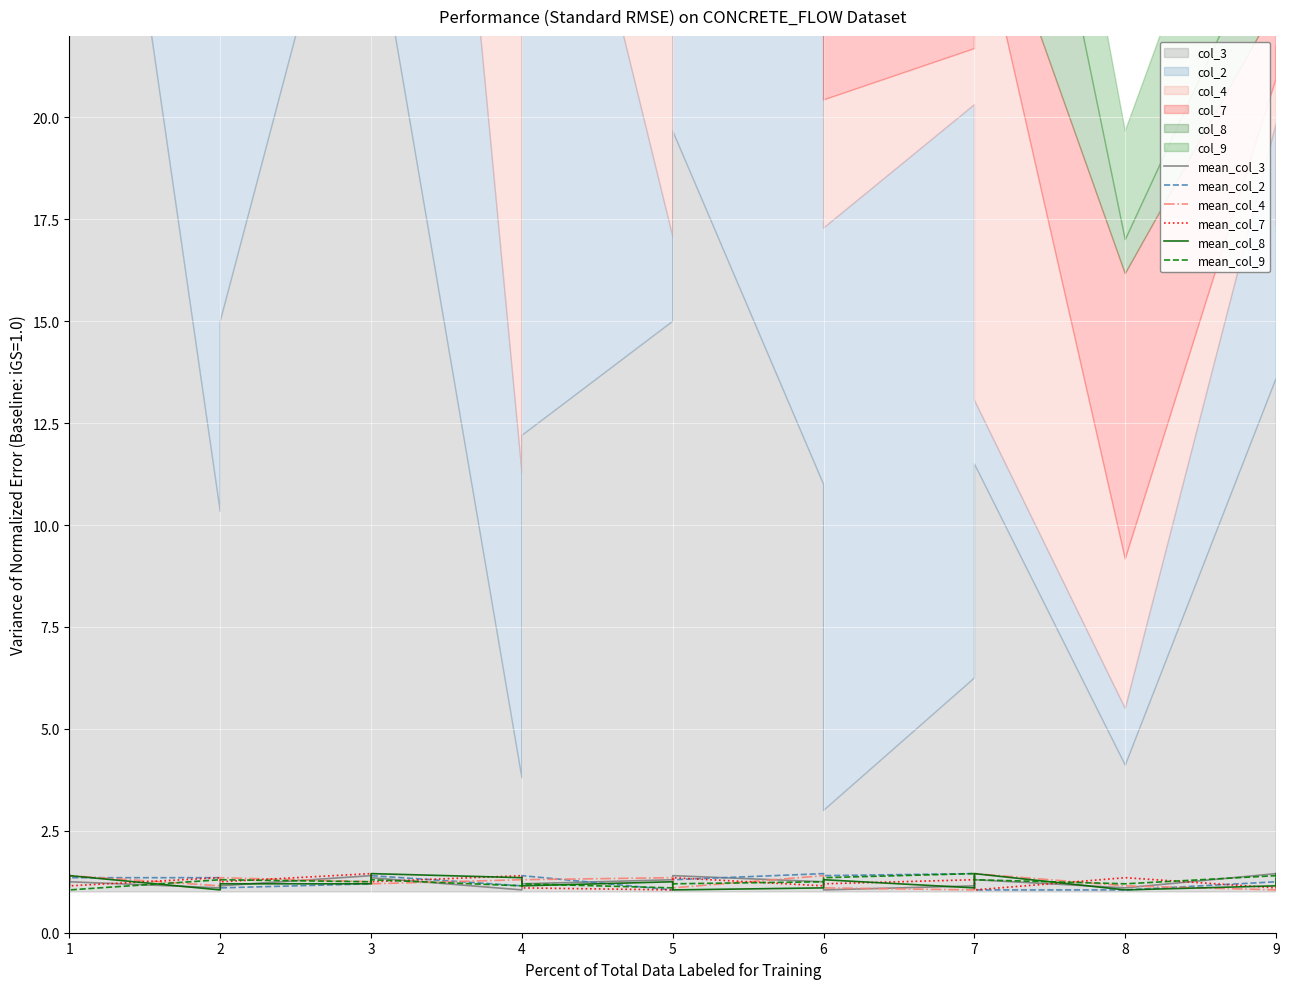

At which category is the sum across all series the highest?

3